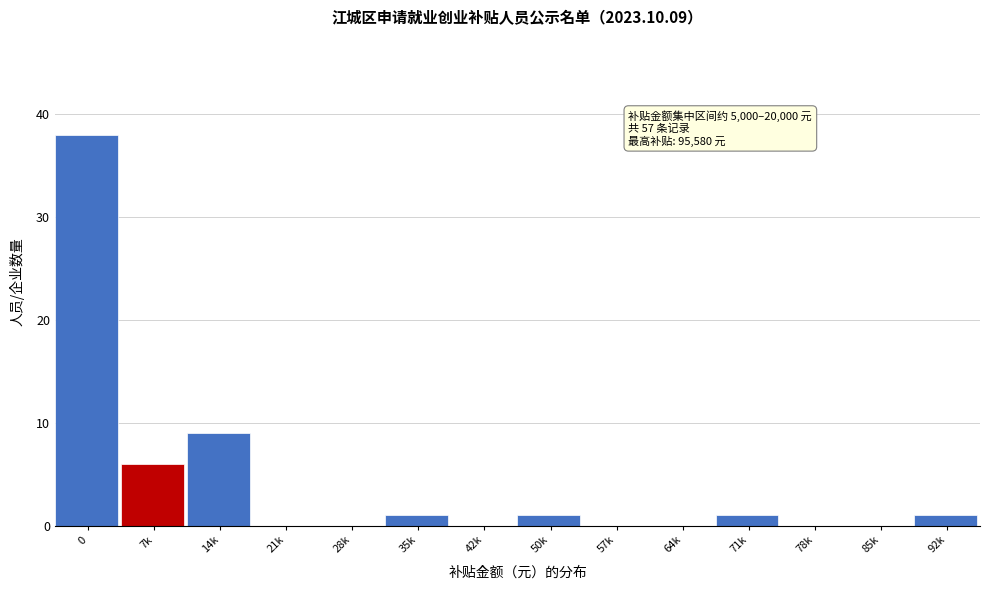

Reading left to right, extract all data points from this chart.

0=38	7k=6	14k=9	21k=0	28k=0	35k=1	42k=0	50k=1	57k=0	64k=0	71k=1	78k=0	85k=0	92k=1